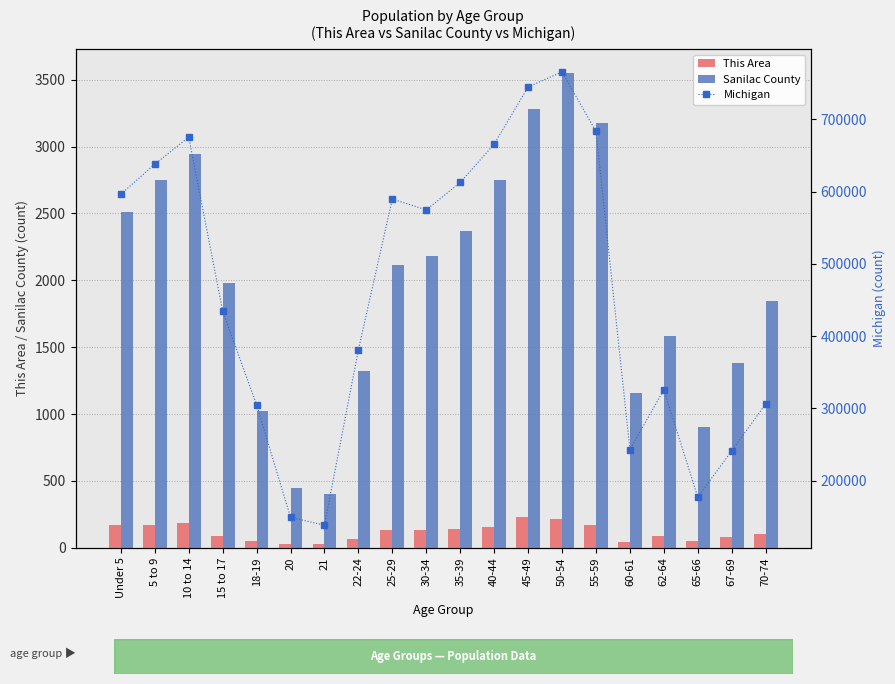

List the labels in order of Sanilac County value, smallest first.

21, 20, 65-66, 18-19, 60-61, 22-24, 67-69, 62-64, 70-74, 15 to 17, 25-29, 30-34, 35-39, Under 5, 5 to 9, 40-44, 10 to 14, 55-59, 45-49, 50-54